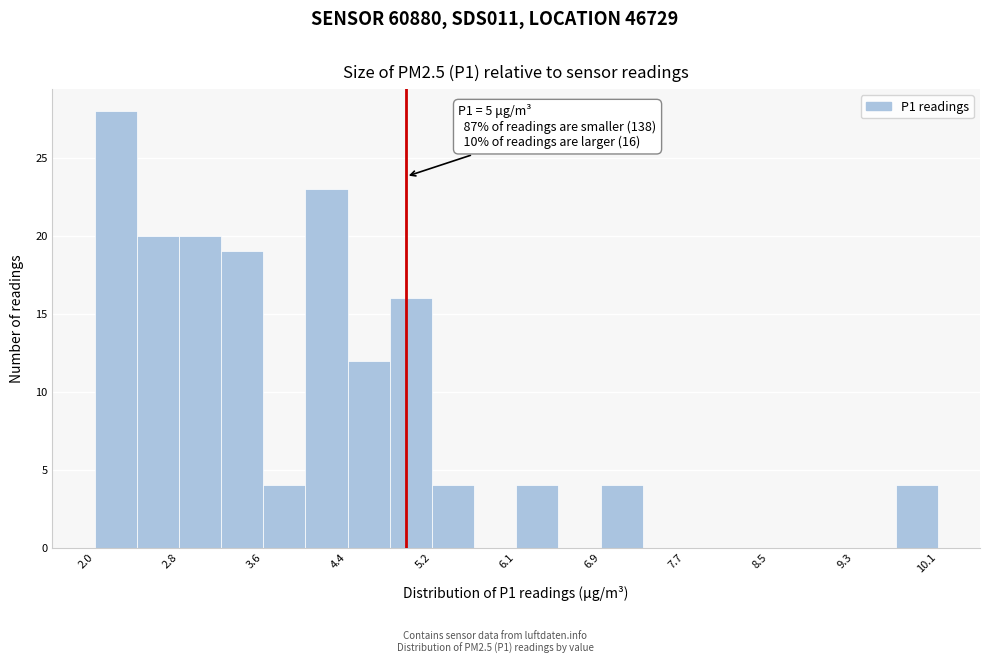

Over which range of the x-axis is the bar tallest?

2.0 to 2.4